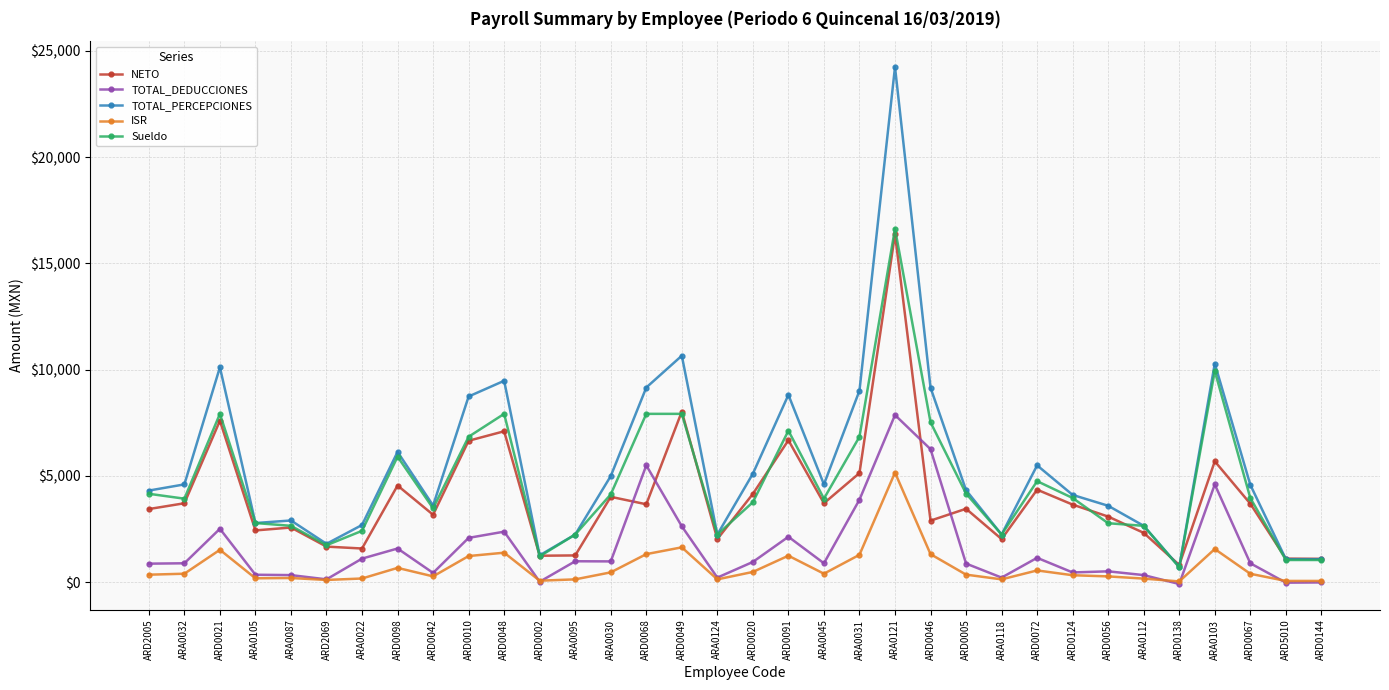

What is the approximate value of TOTAL_DEDUCCIONES at ARD0049?

2627.7